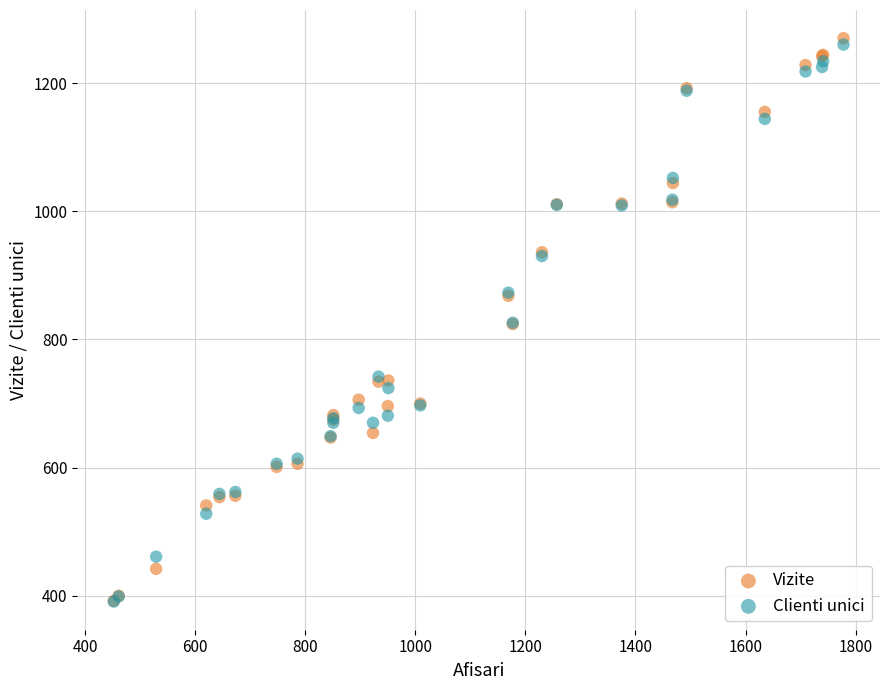

Which series contains the highest Y value?

Vizite